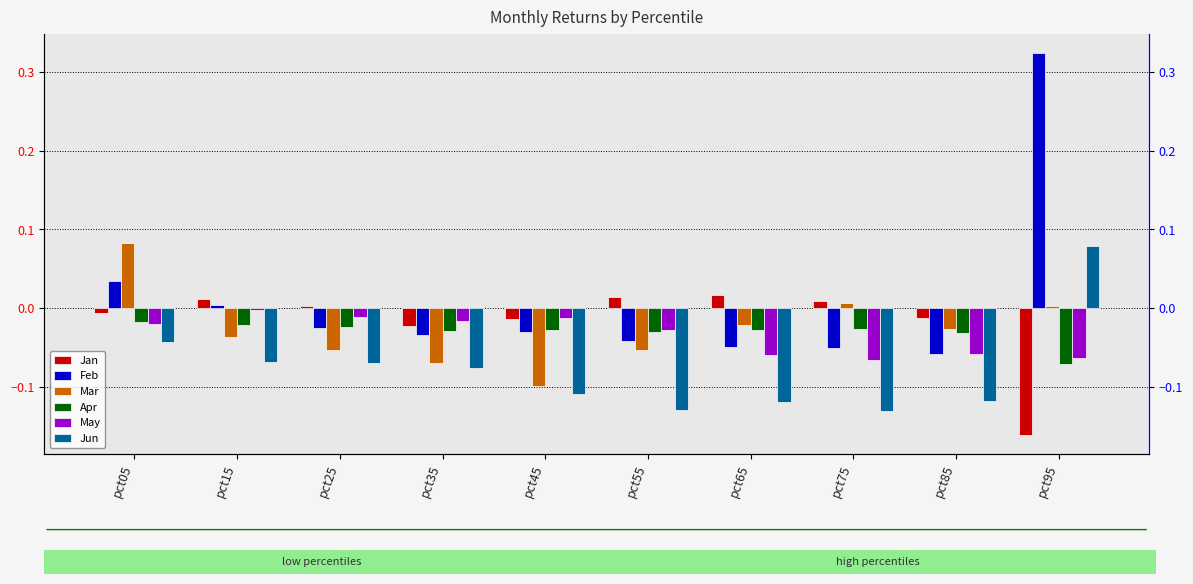

Reading left to right, what are all the values shown in this chart?

Jan: -0.0	0.0	0.0	-0.0	-0.0	0.0	0.0	0.0	-0.0	-0.2
Feb: 0.0	0.0	-0.0	-0.0	-0.0	-0.0	-0.0	-0.1	-0.1	0.3
Mar: 0.1	-0.0	-0.1	-0.1	-0.1	-0.1	-0.0	0.0	-0.0	0.0
Apr: -0.0	-0.0	-0.0	-0.0	-0.0	-0.0	-0.0	-0.0	-0.0	-0.1
May: -0.0	-0.0	-0.0	-0.0	-0.0	-0.0	-0.1	-0.1	-0.1	-0.1
Jun: -0.0	-0.1	-0.1	-0.1	-0.1	-0.1	-0.1	-0.1	-0.1	0.1